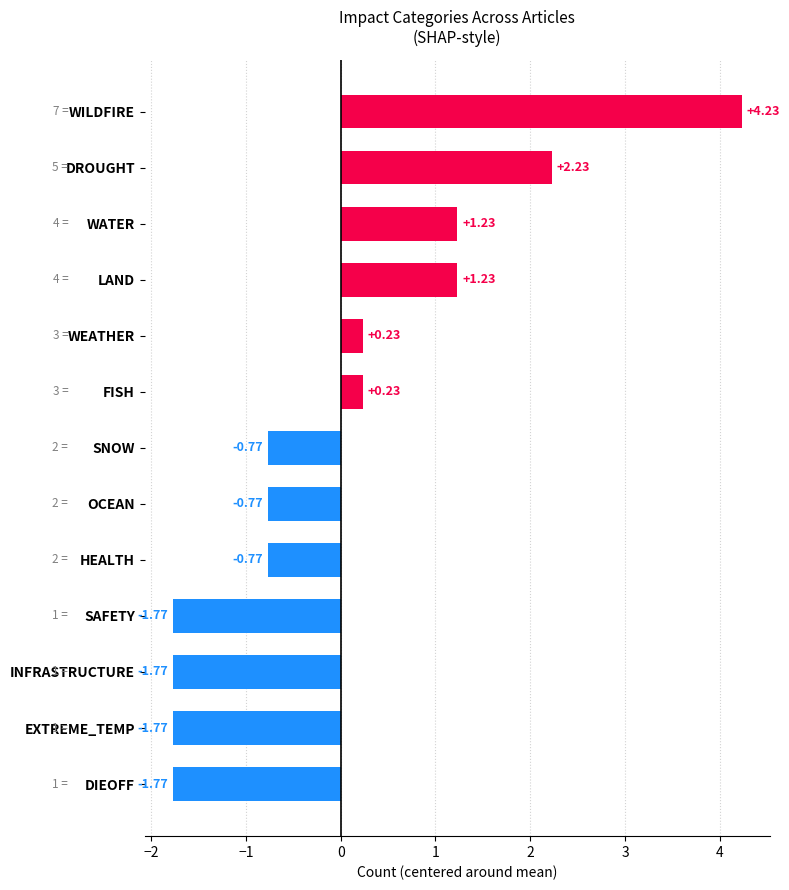

How many data points does each series have?

13